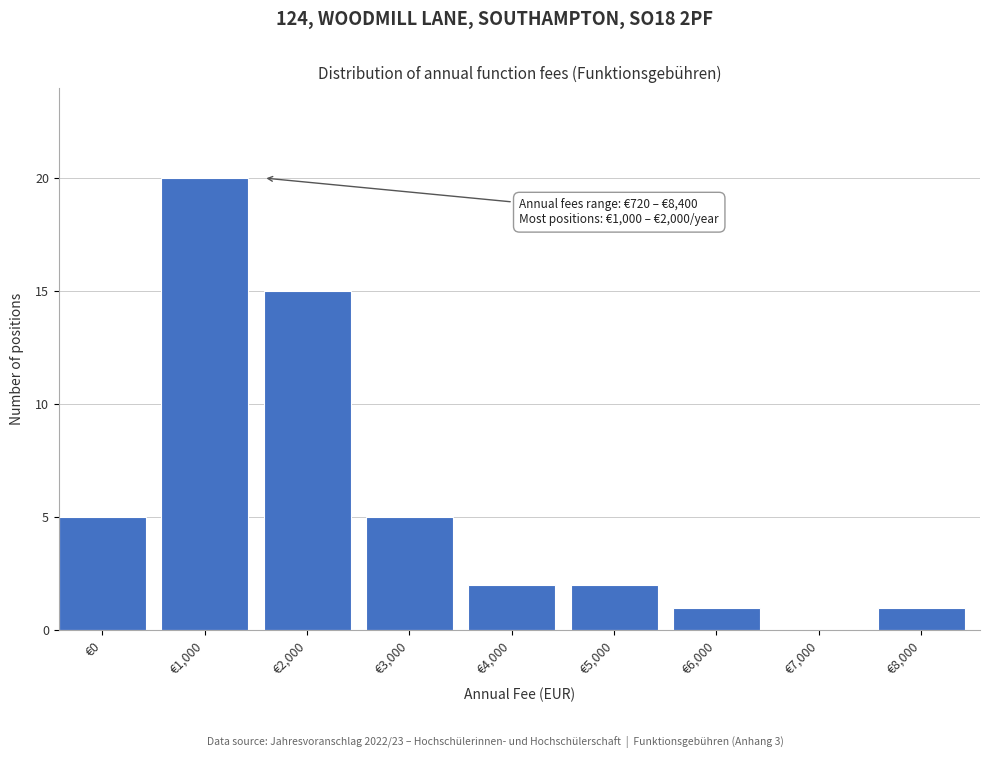

Reading right to left, extract all data points from this chart.

€8,000=1	€7,000=0	€6,000=1	€5,000=2	€4,000=2	€3,000=5	€2,000=15	€1,000=20	€0=5